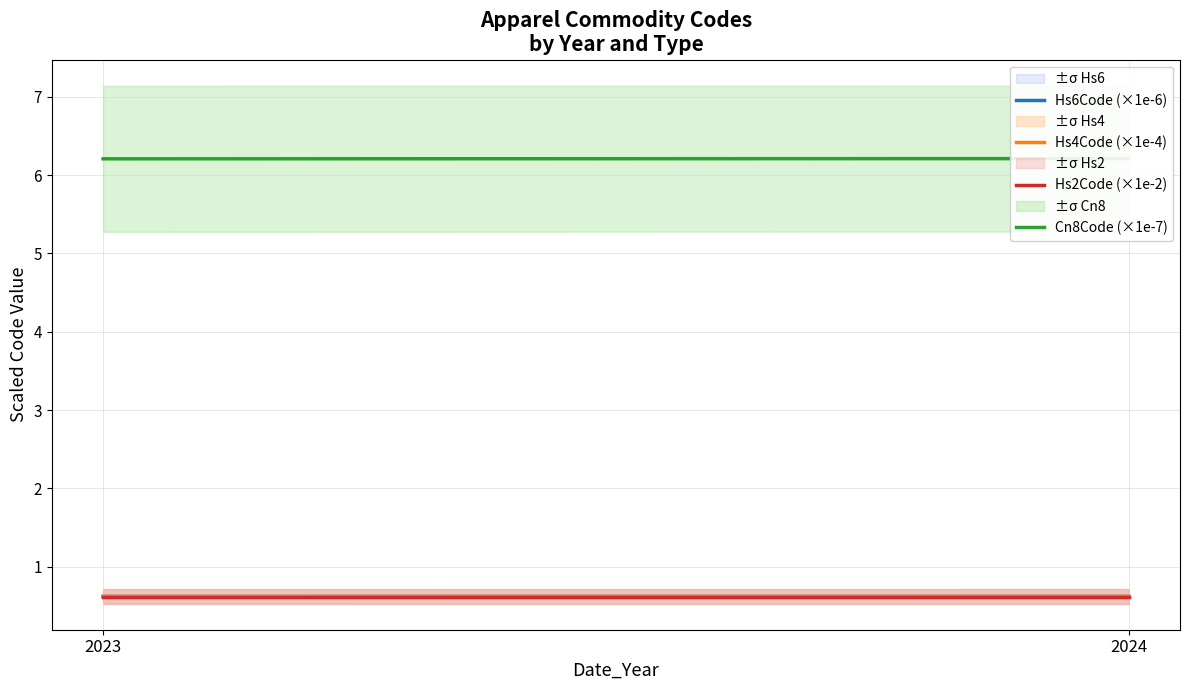

How many lines are shown in the chart?

4